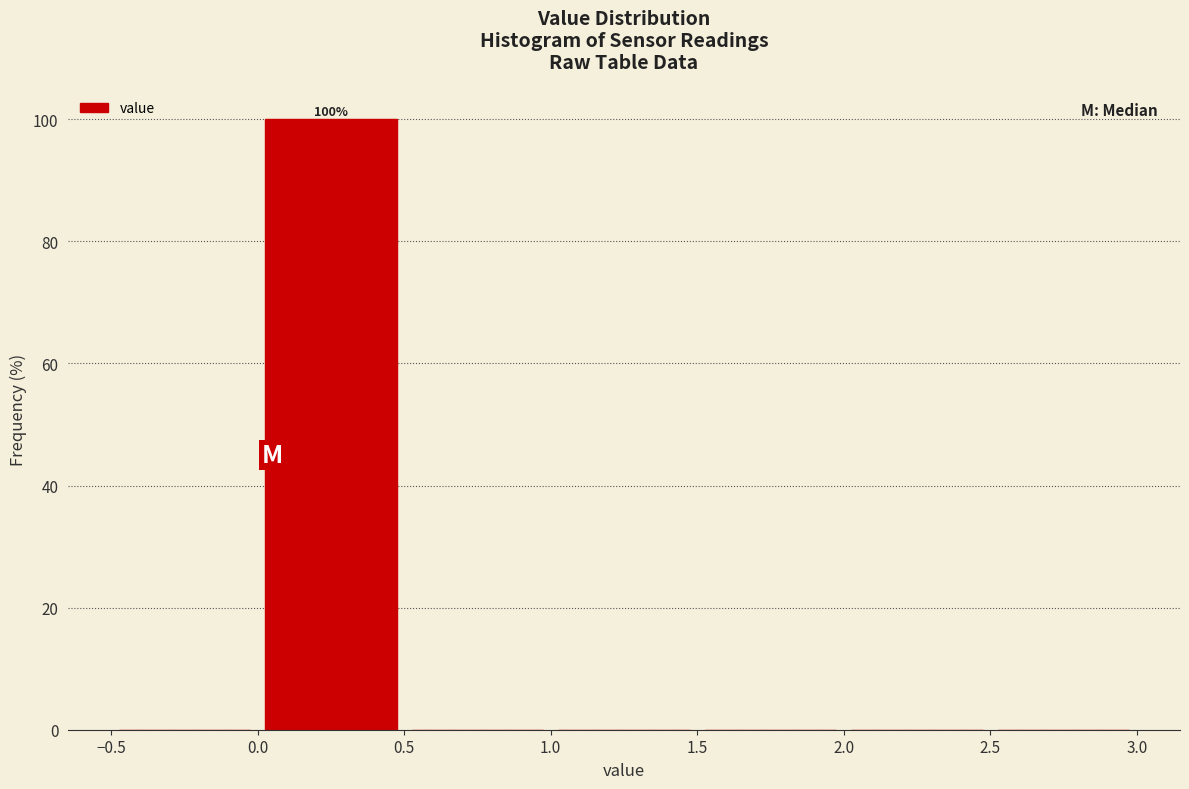

Which range on the x-axis has the tallest bar?

0.0 to 0.5